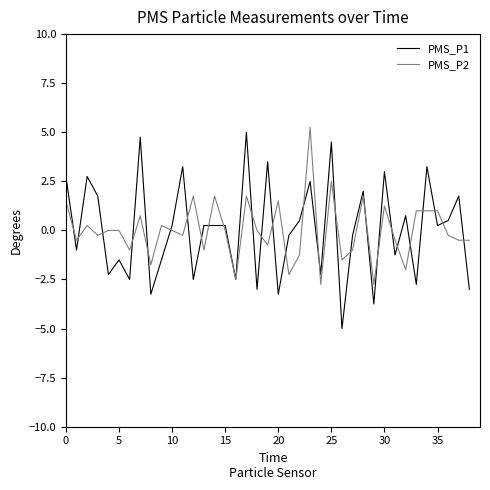

What is the minimum value for PMS_P1?

-5.0